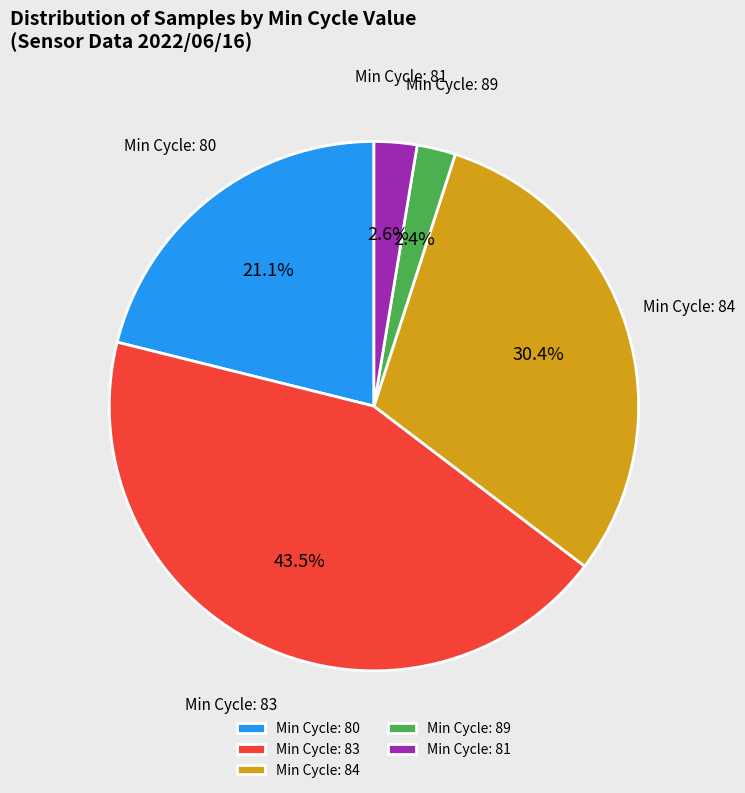

What portion of the pie excludes Min Cycle: 80?

78.9%